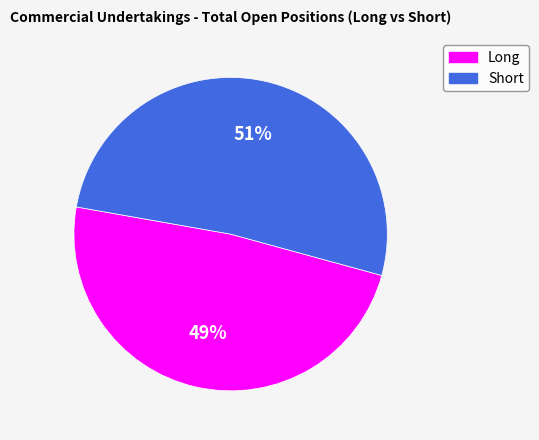

To the nearest percent, what is the combined percentage of Short and Long?

100%